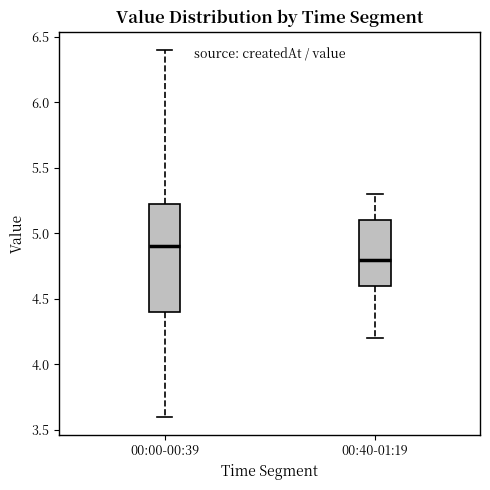

Reading left to right, read every box against the y-axis: the position of its median line, the range the box covers, and the ends of its whiskers. The values are not printed on the chart, so give them approximately, as read against the axis.

00:00-00:39: median 4.90, box 4.40 to 5.25, whiskers 3.60 to 6.40
00:40-01:19: median 4.80, box 4.60 to 5.10, whiskers 4.20 to 5.30